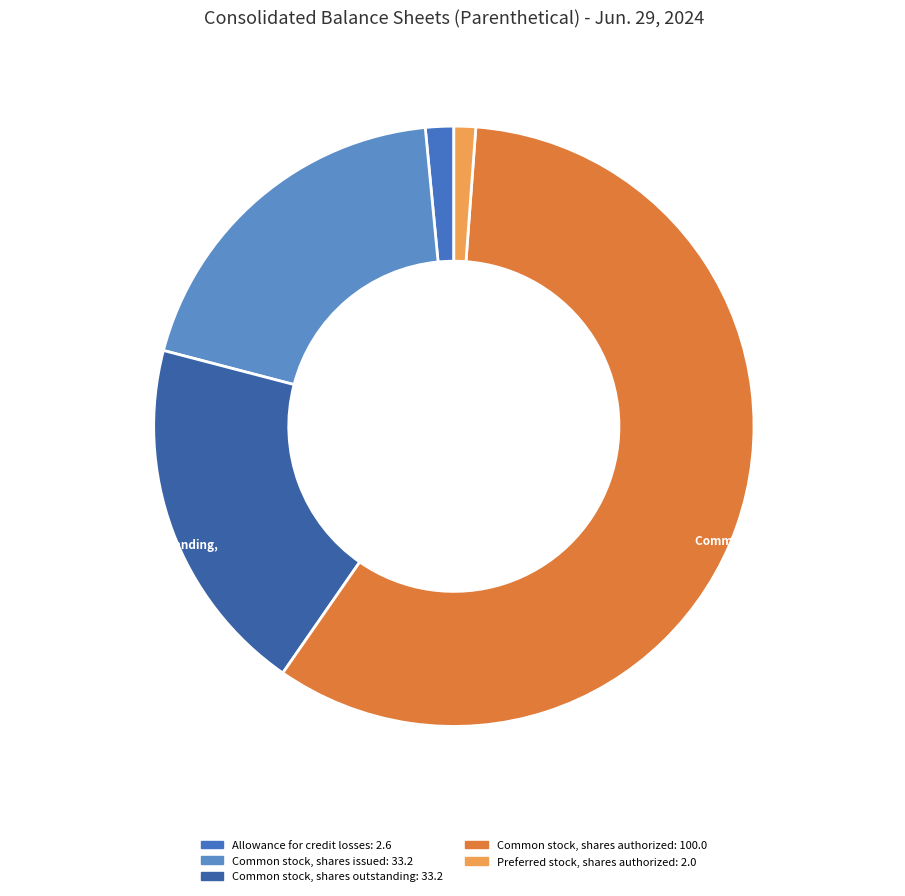

Which category has the biggest portion of the pie?

Common stock, shares authorized